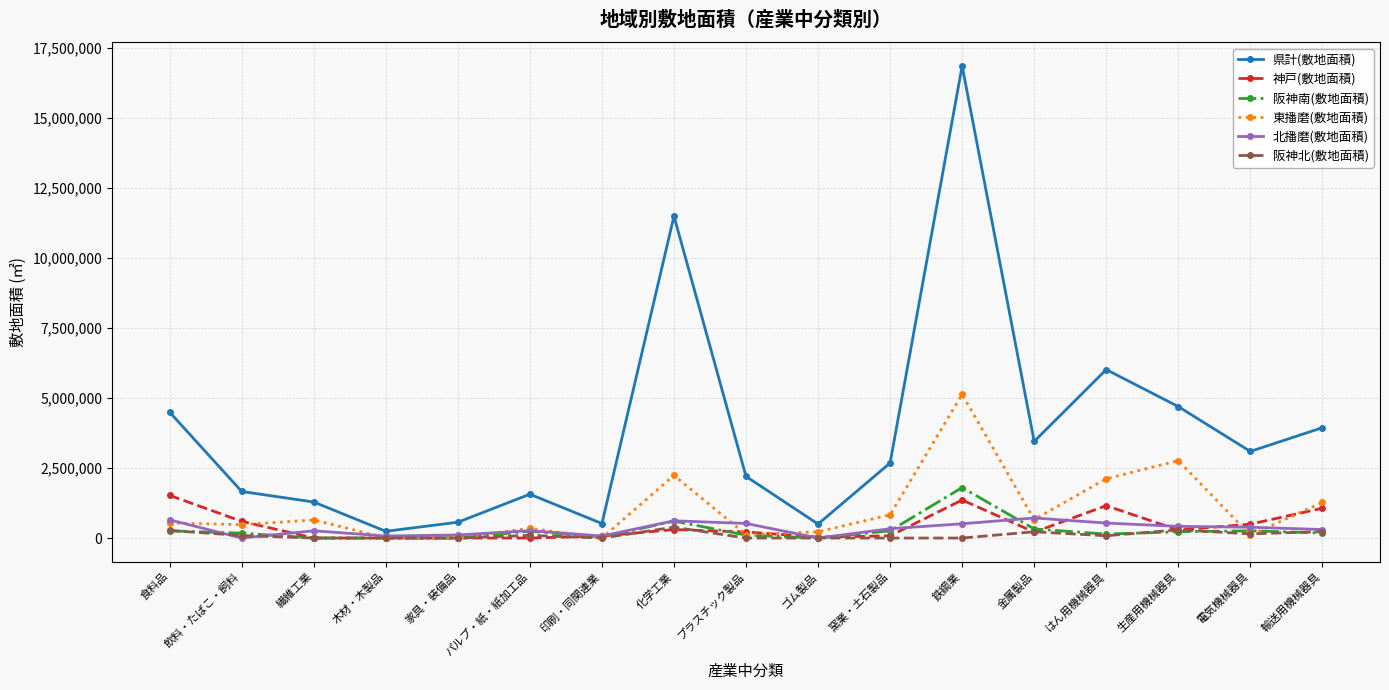

What is the difference between the second highest and second lowest values in the 県計(敷地面積) series?

10991977